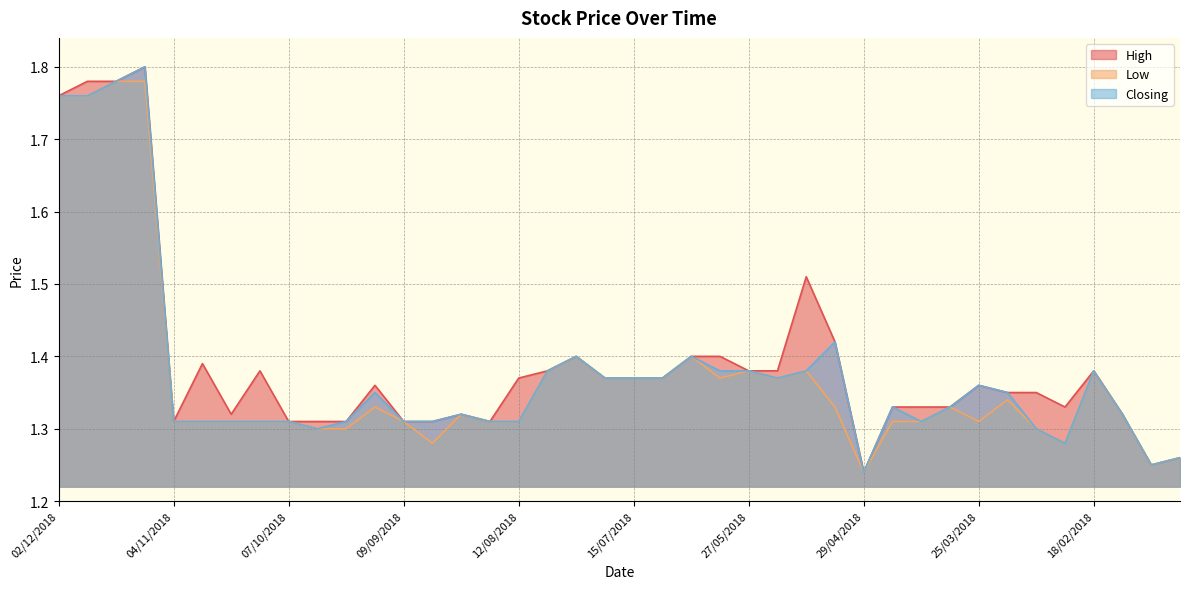

At which label is High closest to 1?

29/04/2018